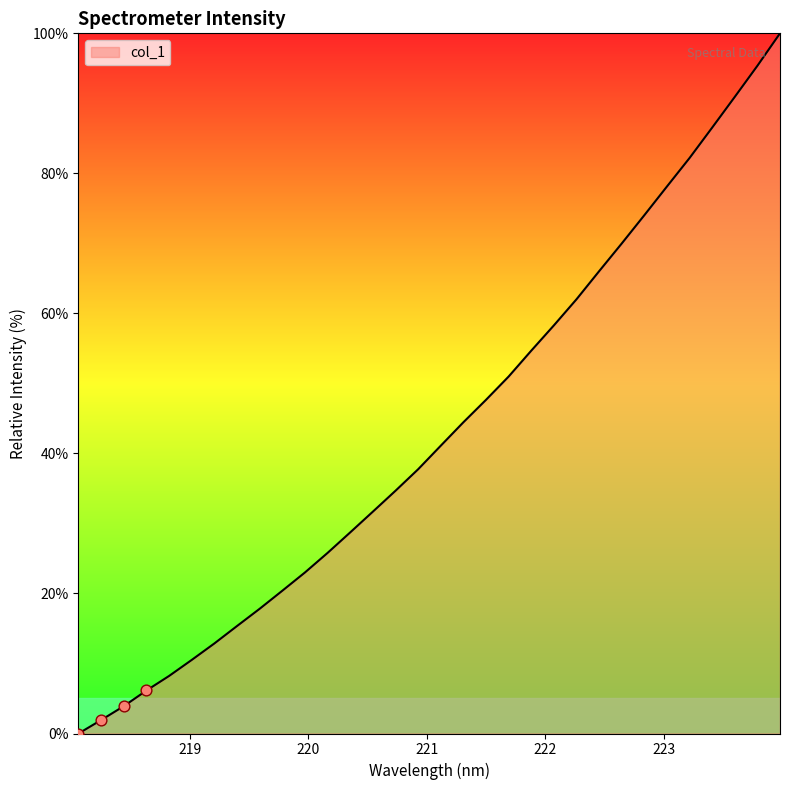

What is the maximum value shown in the chart?

100.0